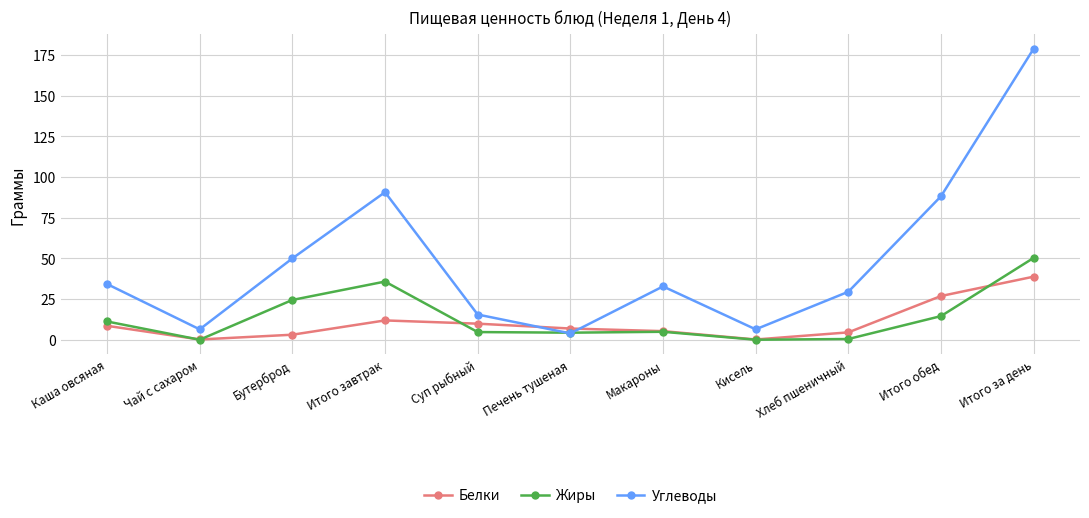

What is the difference between the Жиры values at Итого завтрак and Суп рыбный?

31.0